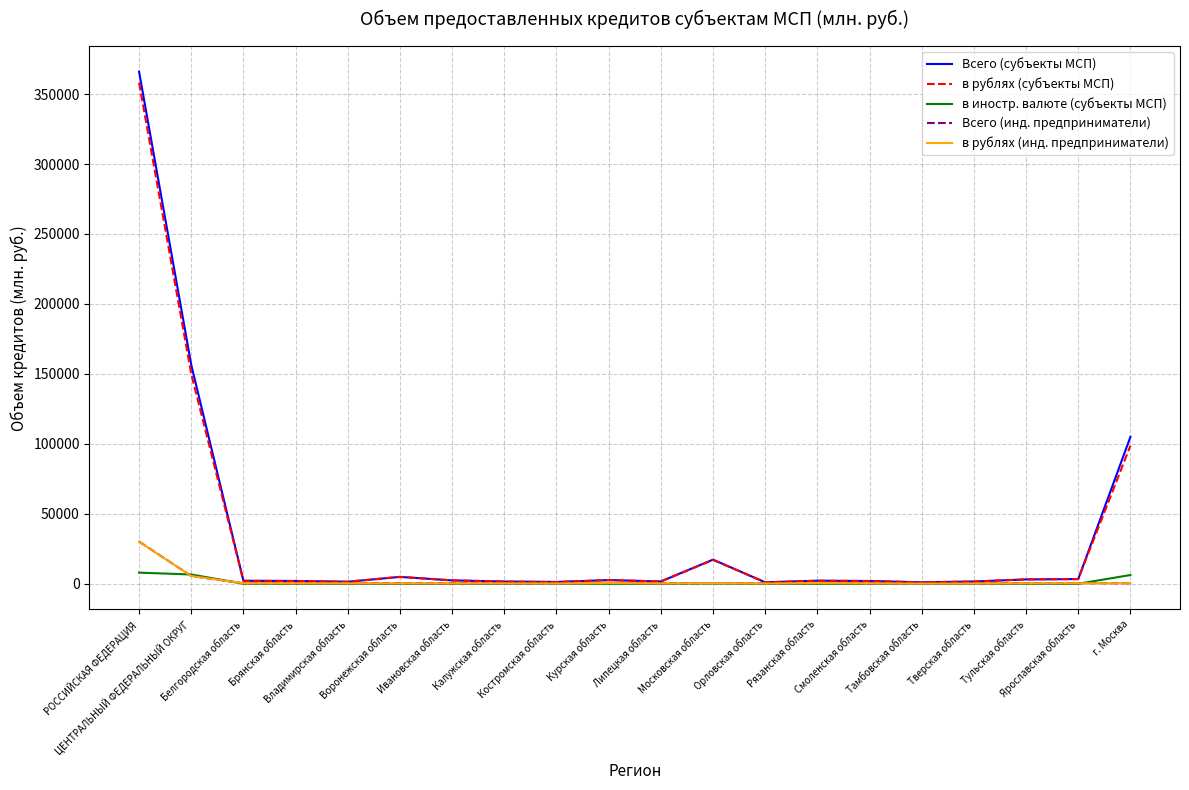

What position from the left is Владимирская область?

5